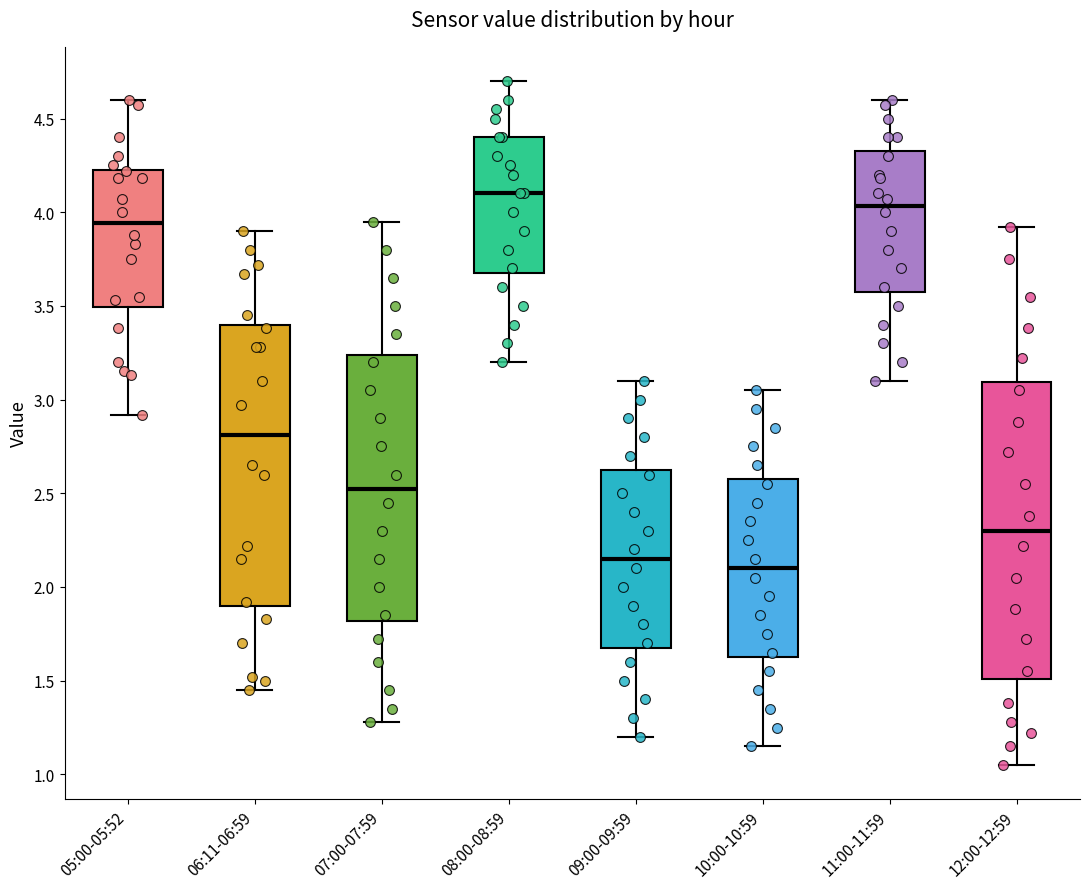

Reading left to right, read every box against the y-axis: the position of its median line, the range the box covers, and the ends of its whiskers. The values are not printed on the chart, so give them approximately, as read against the axis.

05:00-05:52: median 3.95, box 3.50 to 4.25, whiskers 2.90 to 4.60
06:11-06:59: median 2.80, box 1.90 to 3.40, whiskers 1.45 to 3.90
07:00-07:59: median 2.55, box 1.80 to 3.25, whiskers 1.30 to 3.95
08:00-08:59: median 4.10, box 3.70 to 4.40, whiskers 3.20 to 4.70
09:00-09:59: median 2.15, box 1.70 to 2.65, whiskers 1.20 to 3.10
10:00-10:59: median 2.10, box 1.65 to 2.60, whiskers 1.15 to 3.05
11:00-11:59: median 4.05, box 3.60 to 4.35, whiskers 3.10 to 4.60
12:00-12:59: median 2.30, box 1.50 to 3.10, whiskers 1.05 to 3.90